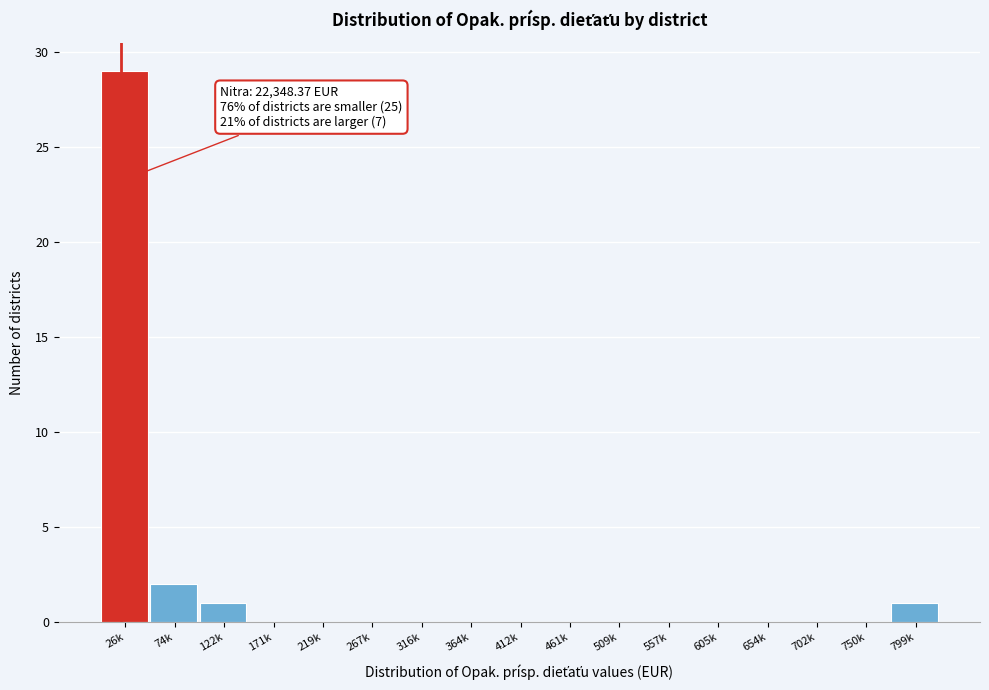

Reading left to right, extract all data points from this chart.

26k=29	74k=2	122k=1	171k=0	219k=0	267k=0	316k=0	364k=0	412k=0	461k=0	509k=0	557k=0	605k=0	654k=0	702k=0	750k=0	799k=1